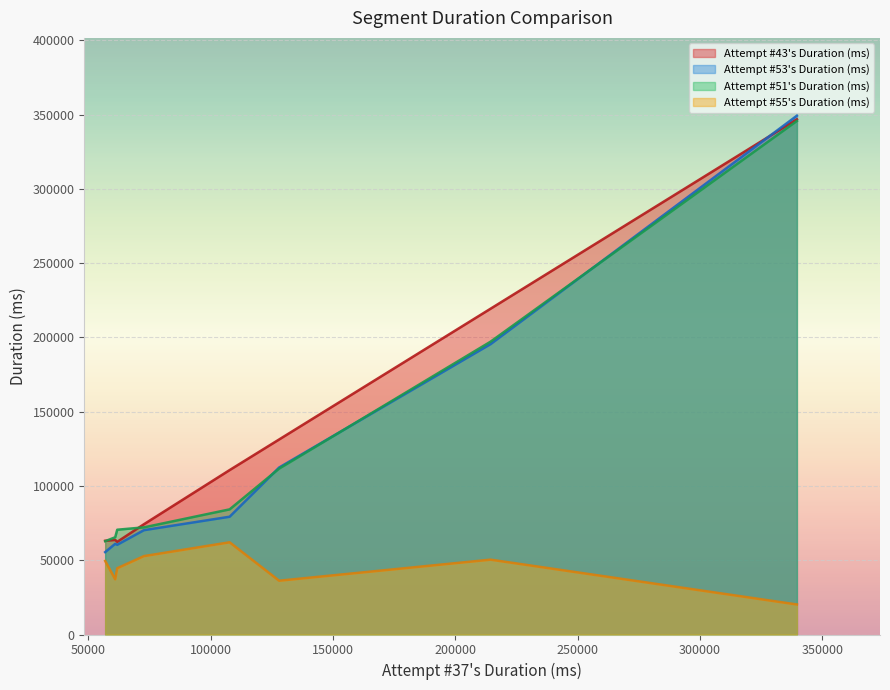

What position from the left is 5?

6